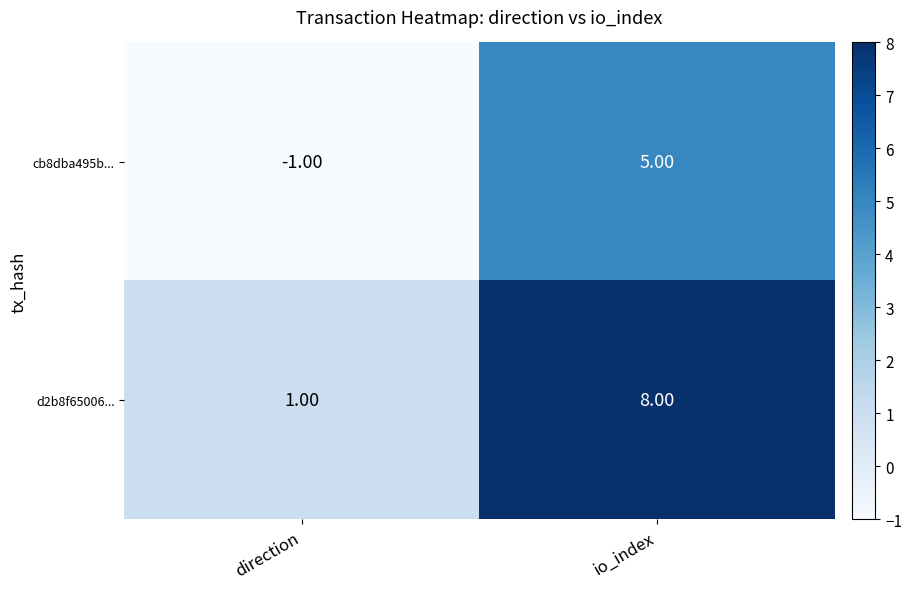

What is the difference between the highest and lowest values at direction?

2